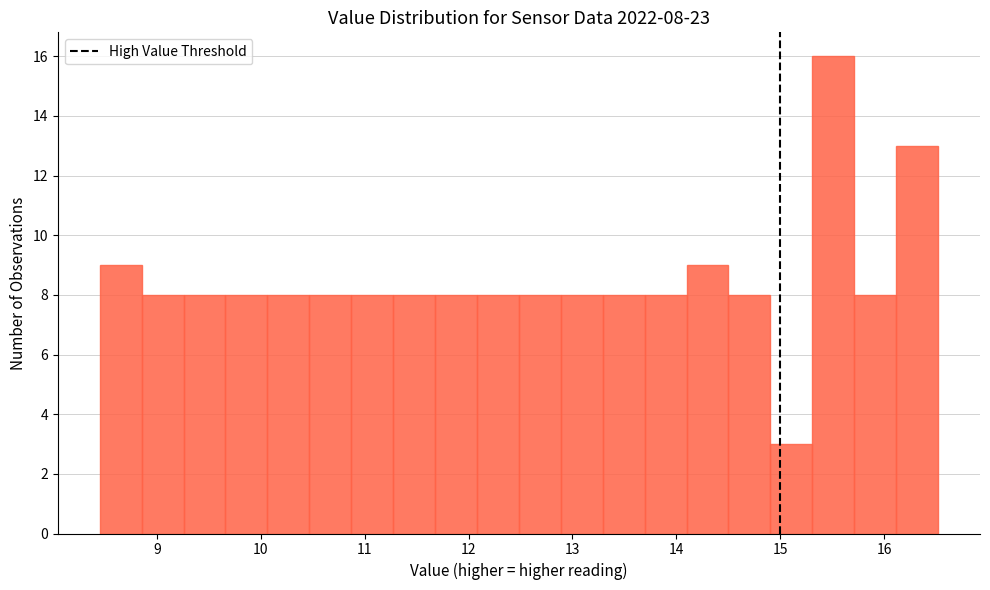

Which range on the x-axis has the tallest bar?

15.3 to 15.7